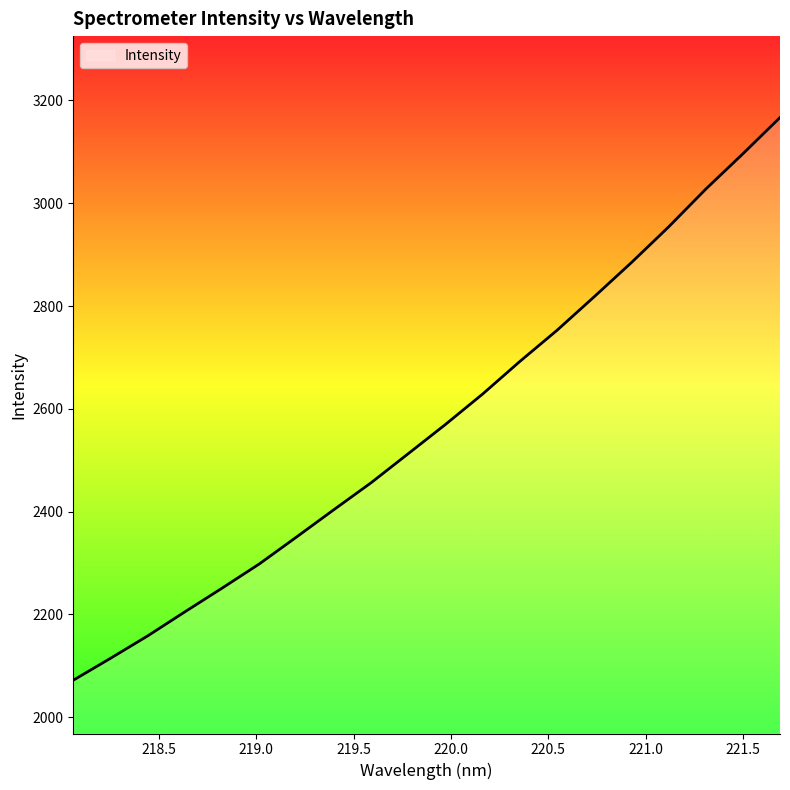

What is the difference between the maximum and minimum values?

1094.5